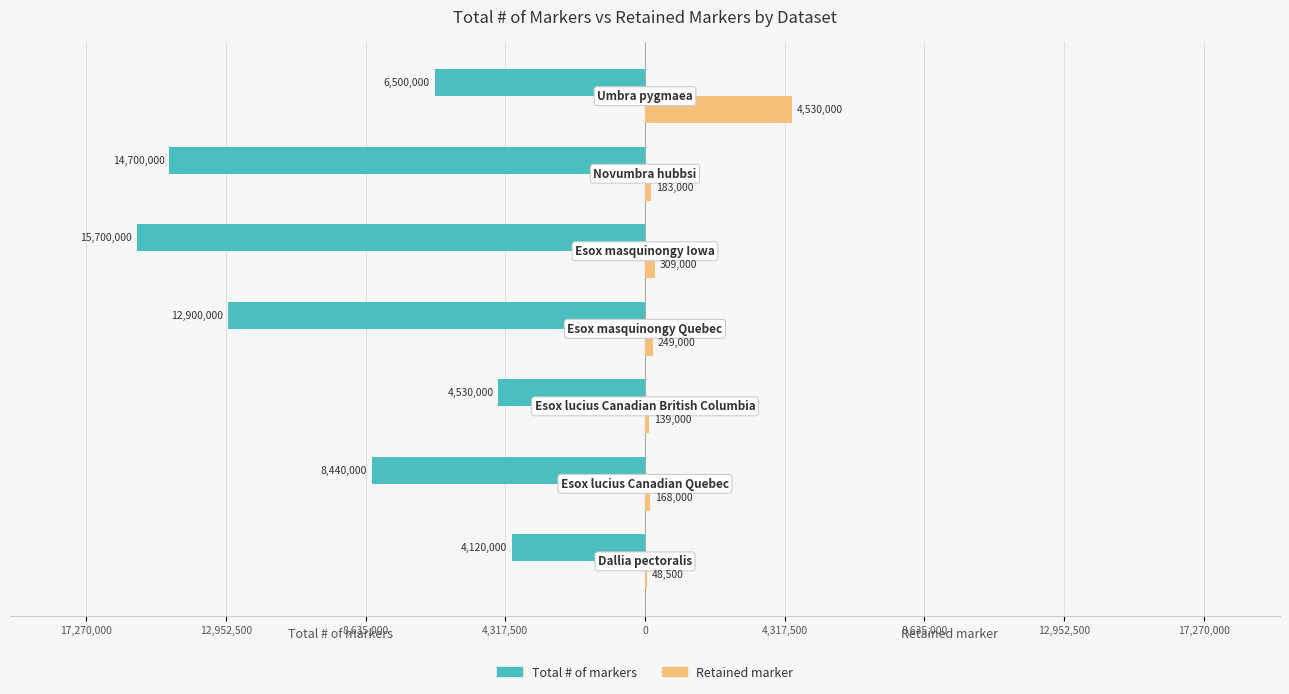

What is the difference between the second highest and minimum values in the Retained marker series?

260500